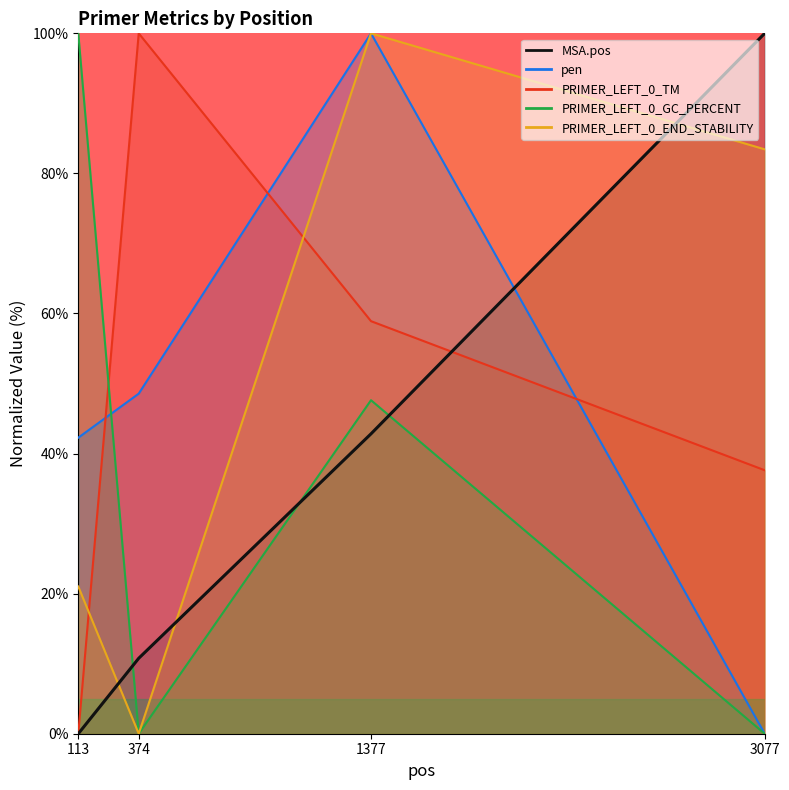

The value of pen at 1377 is 62.1. True or false?

False